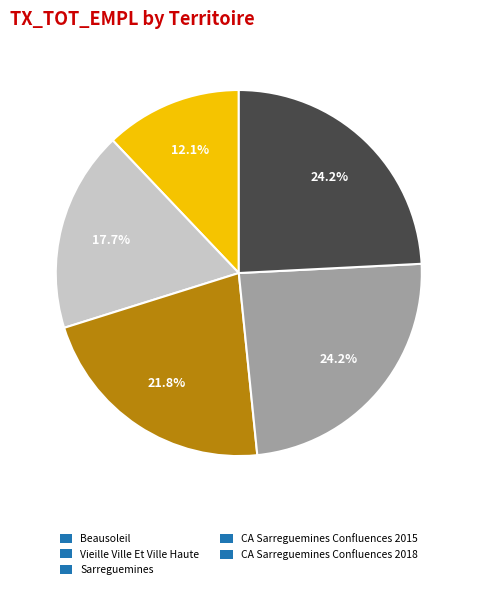

Which slice is the smallest?

Beausoleil